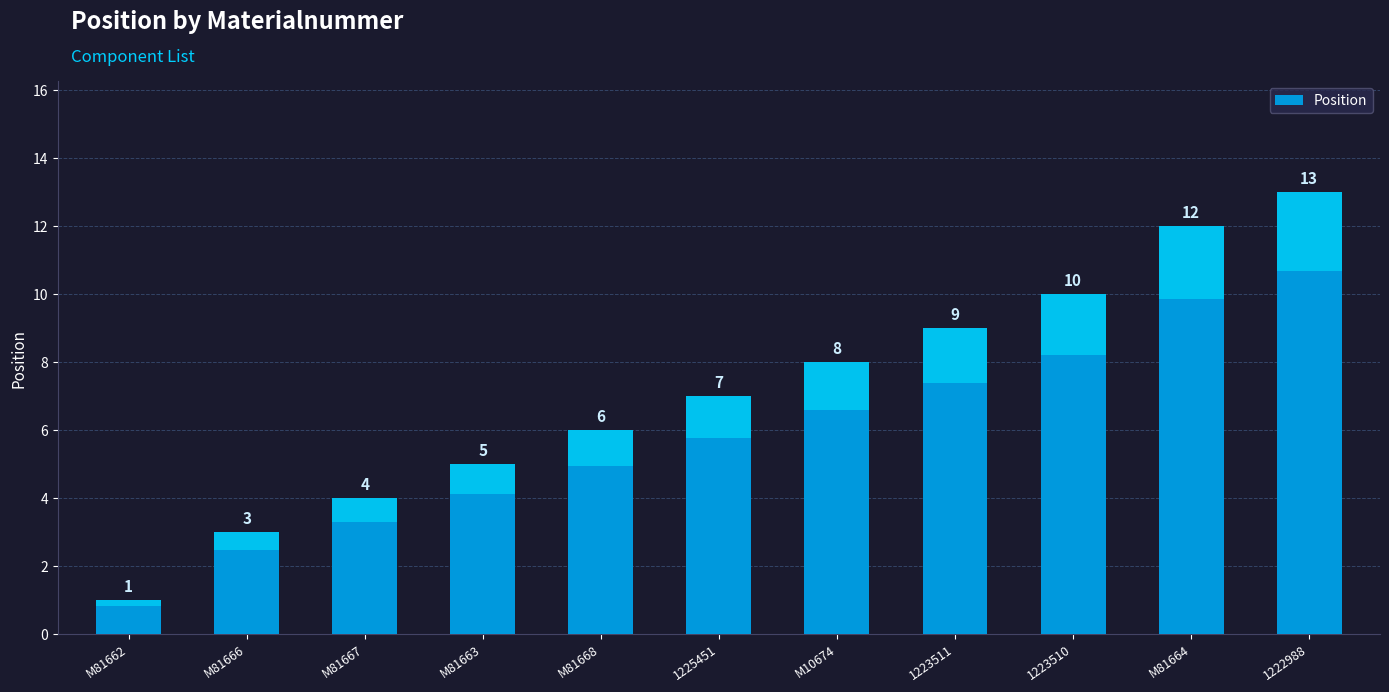

List the labels in order of value, largest first.

1222988, M81664, 1223510, 1223511, M10674, 1225451, M81668, M81663, M81667, M81666, M81662